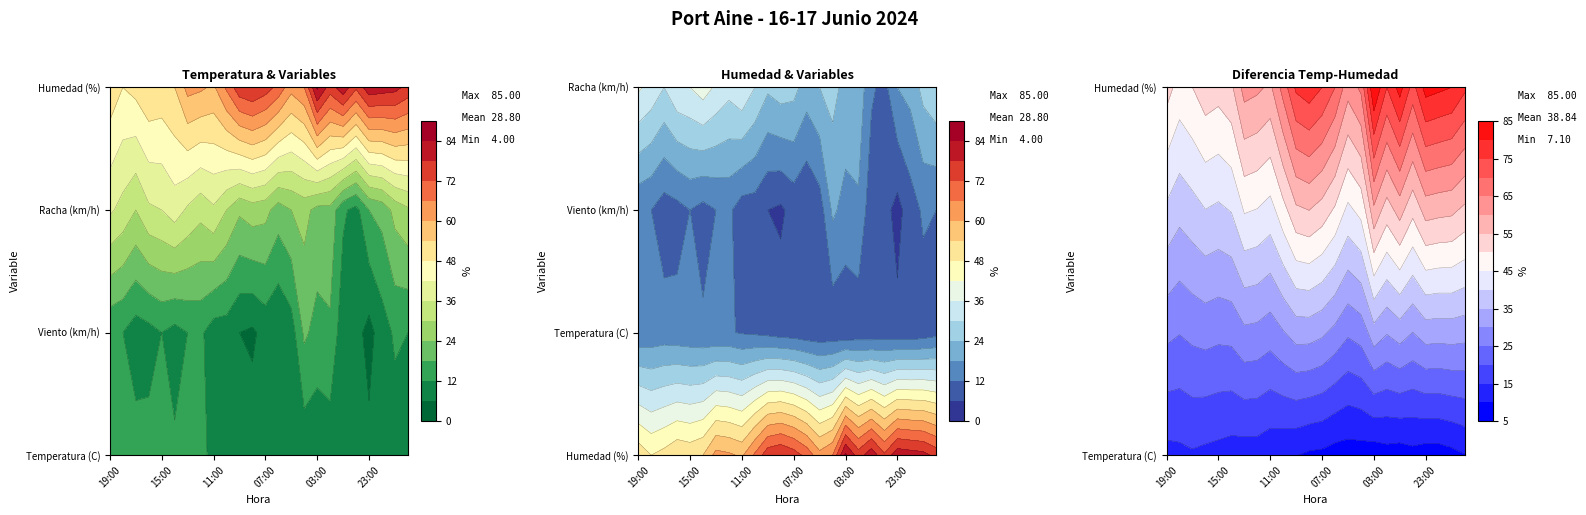

Is it true that Viento equals 23.2 at 7?

False